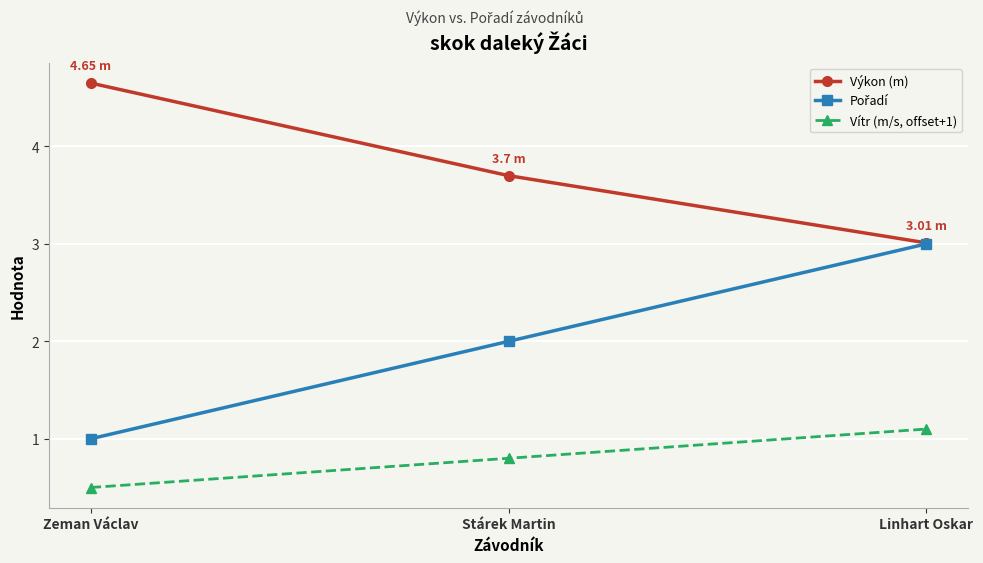

Rank the categories by Vítr (m/s, offset+1) value from highest to lowest.

Linhart Oskar, Stárek Martin, Zeman Václav